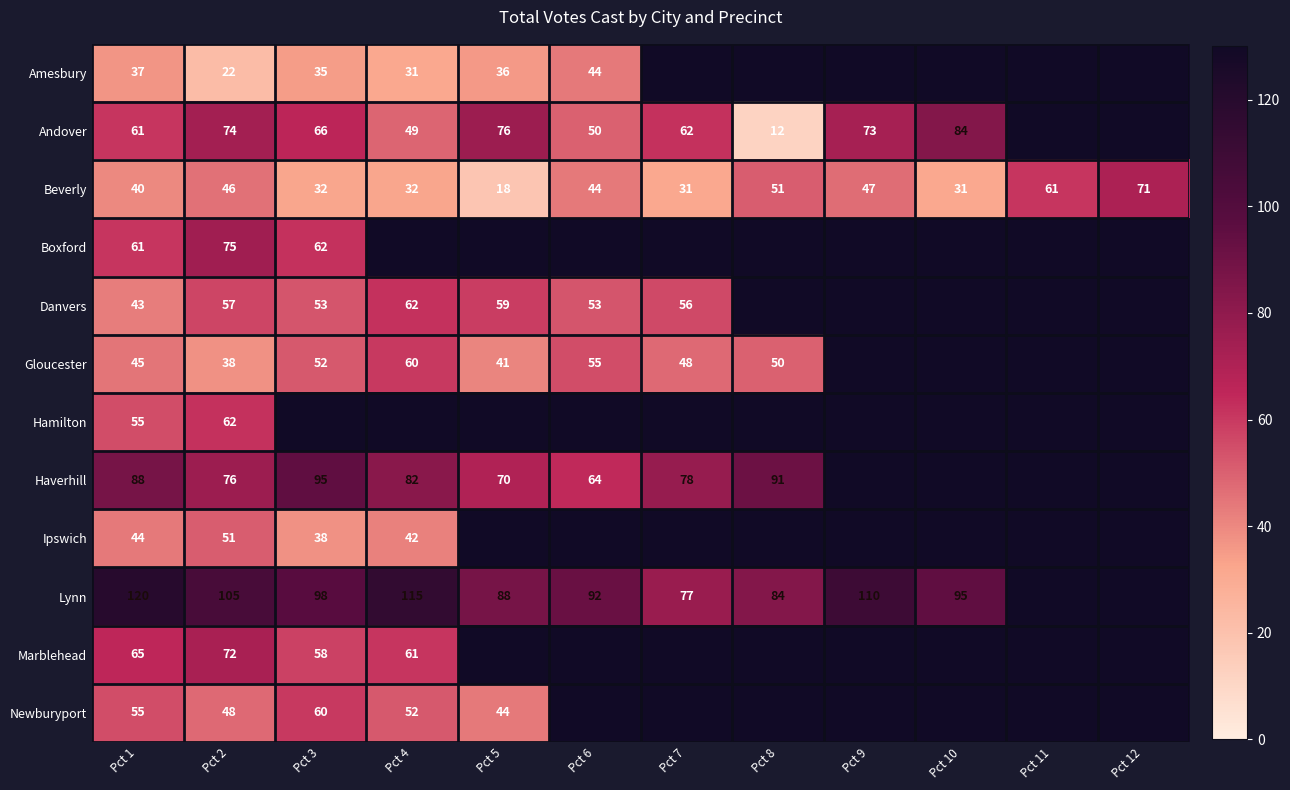

At how many categories does at least one series exceed 33?

12